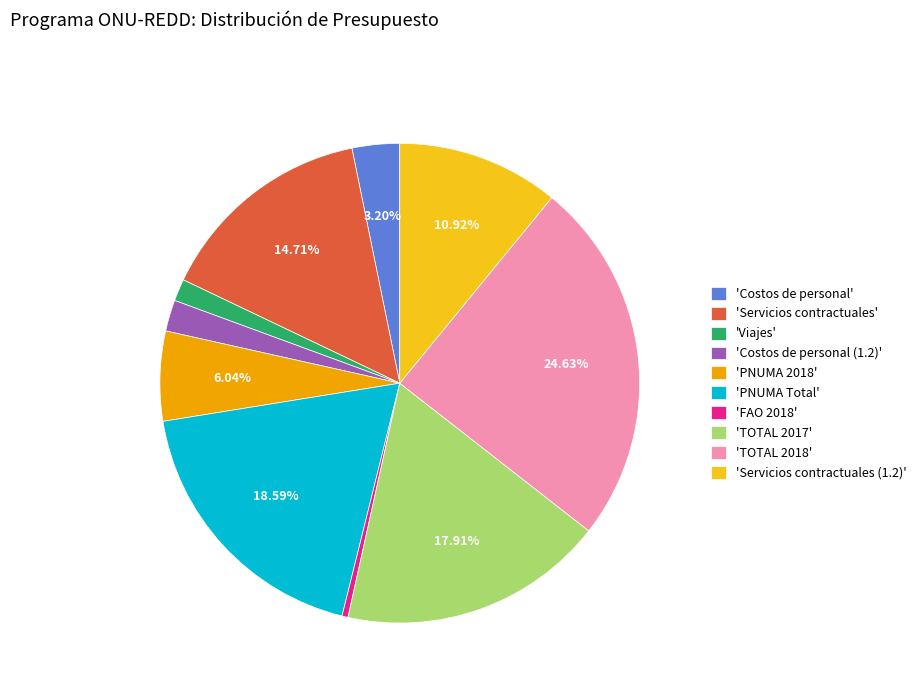

Is the sum of 'Viajes' and 'FAO 2018' greater than half?

No